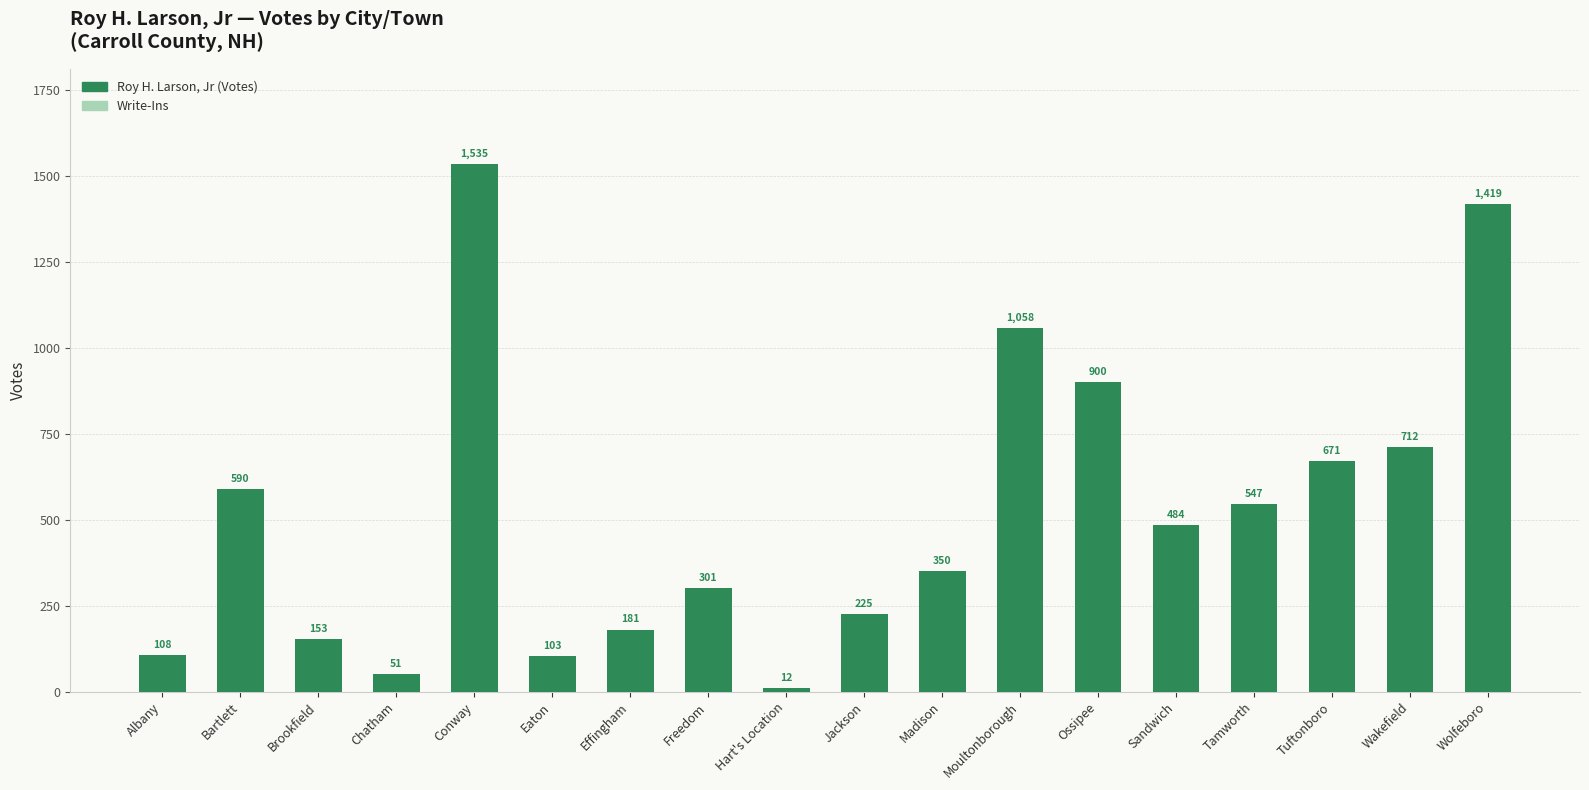

Reading left to right, transcribe all the data shown in this chart.

108	590	153	51	1535	103	181	301	12	225	350	1058	900	484	547	671	712	1419